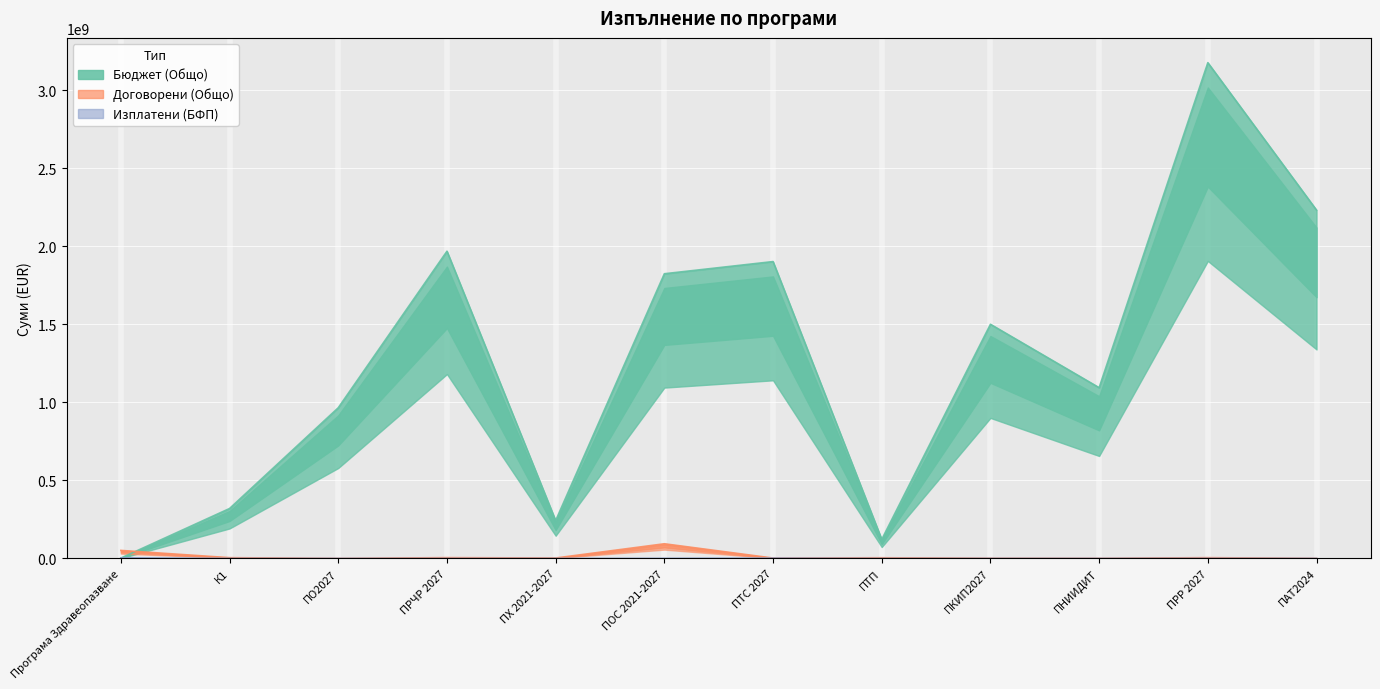

What is the label of the 1st point from the right?

ПАТ2024